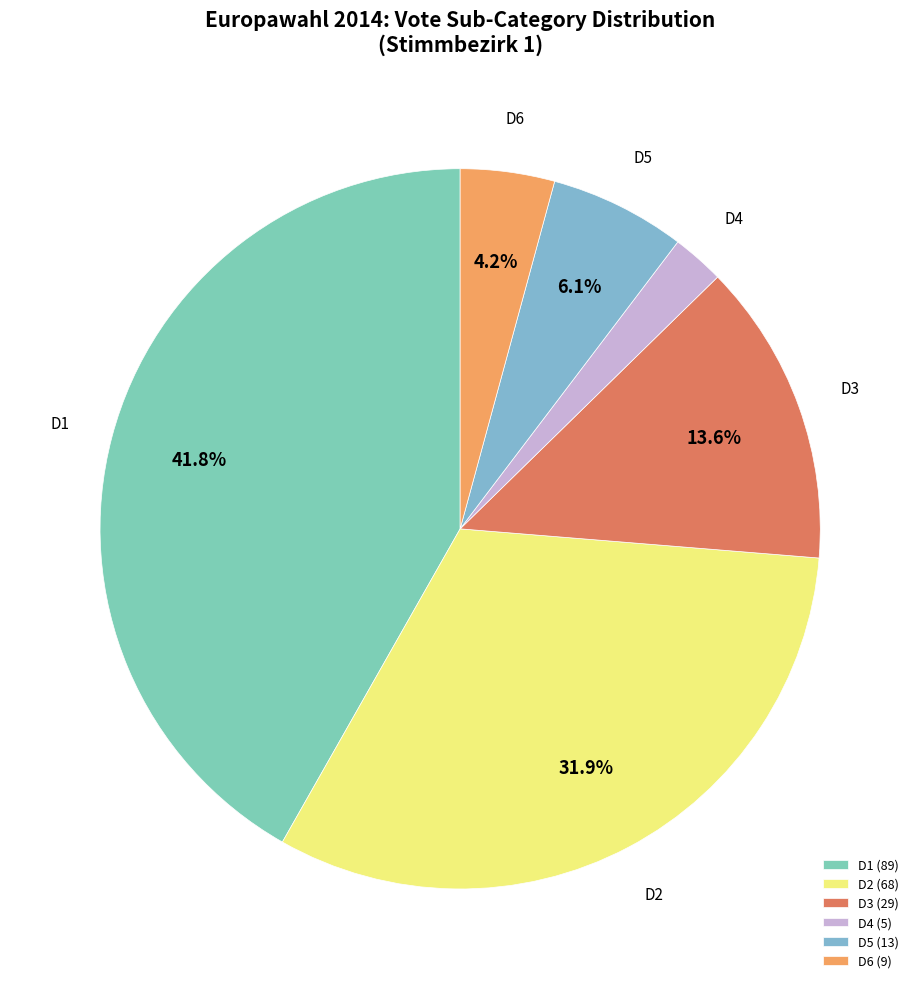

Count the number of slices in the pie.

6